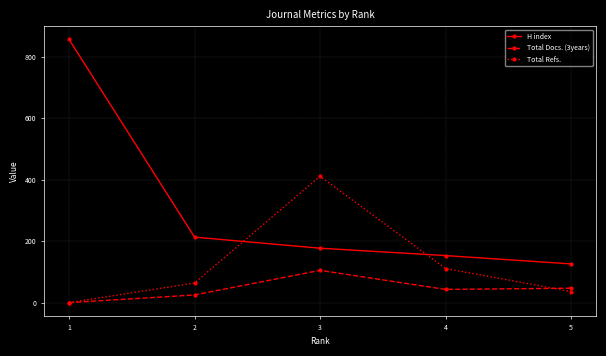

Is it true that H index equals 153 at 4?

True